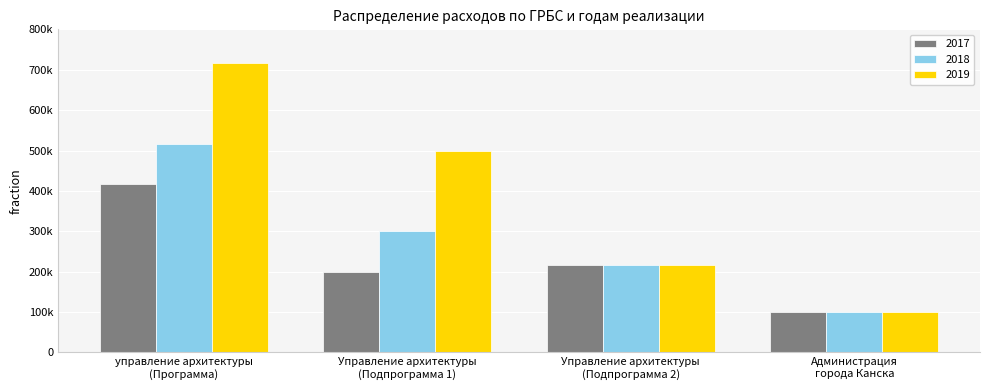

Is it true that 2018 equals 516000 at управление архитектуры
(Программа)?

True